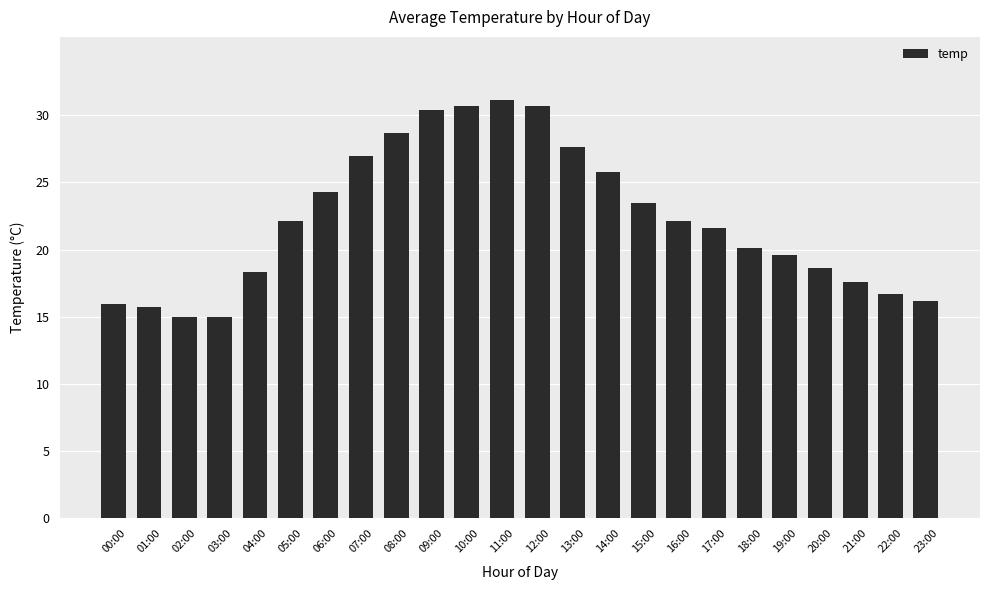

How many distinct data groups are displayed?

1